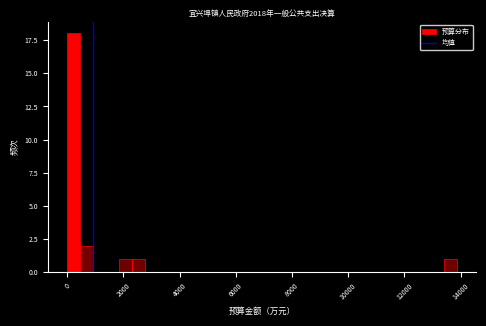

Read against the x-axis, roughly where is the centre of the tallest bar?

200